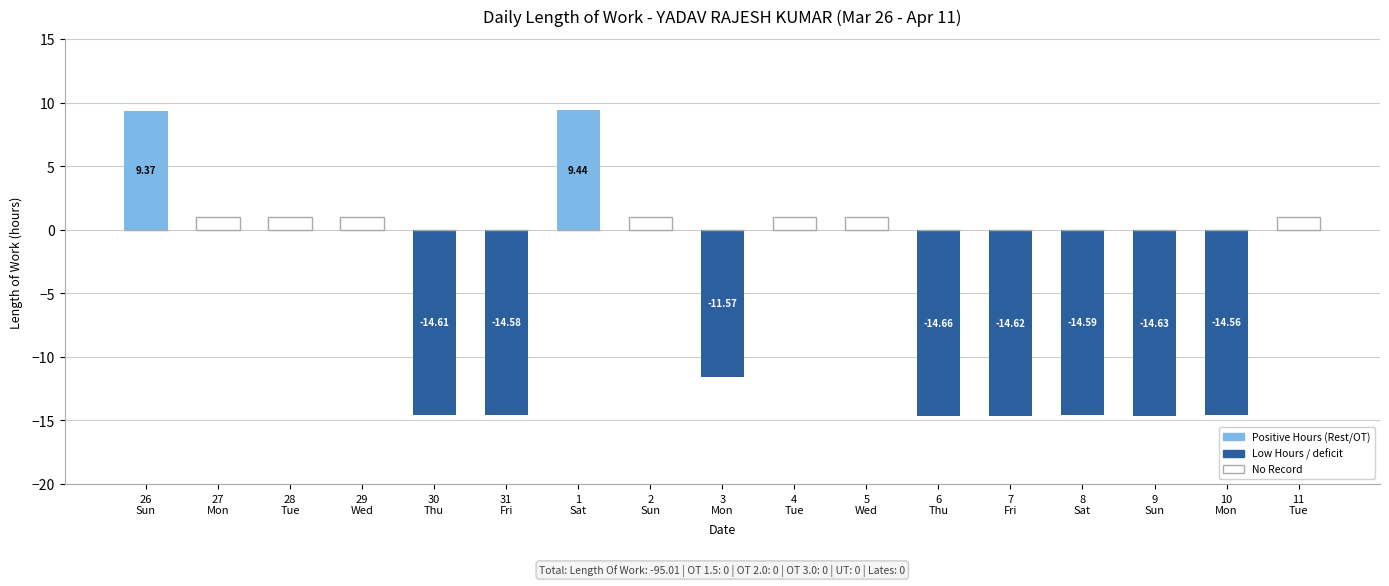

What position from the right is 4
Tue?

8